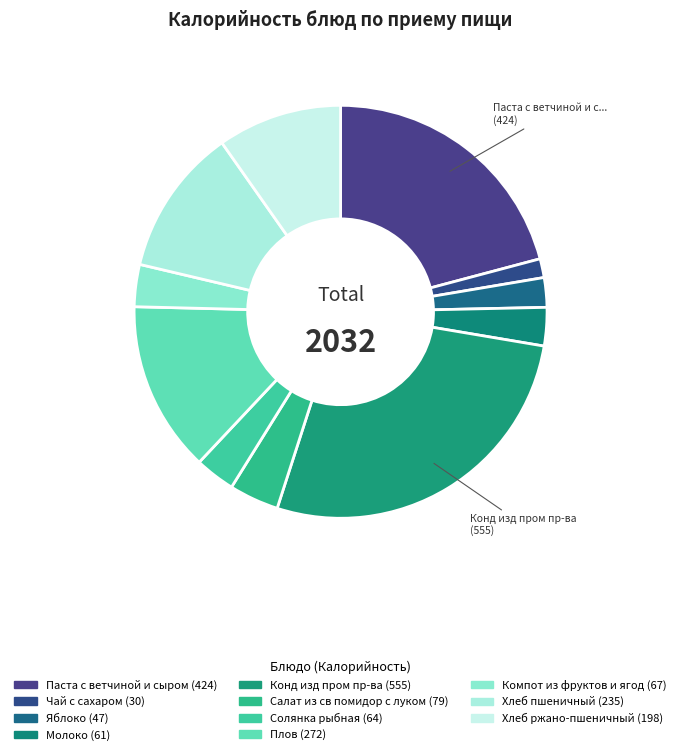

Count the number of slices in the pie.

11